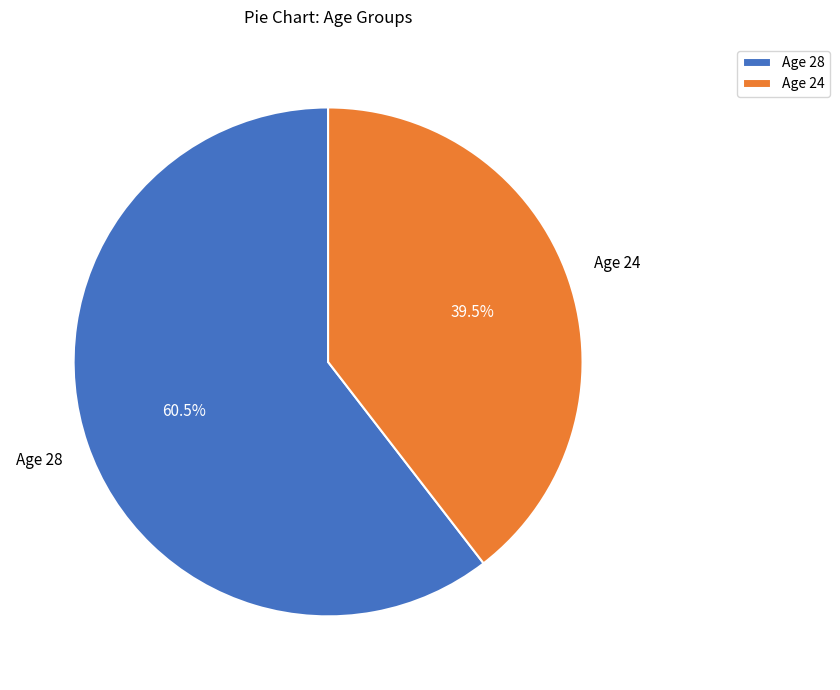

Which has a higher value, Age 28 or Age 24?

Age 28